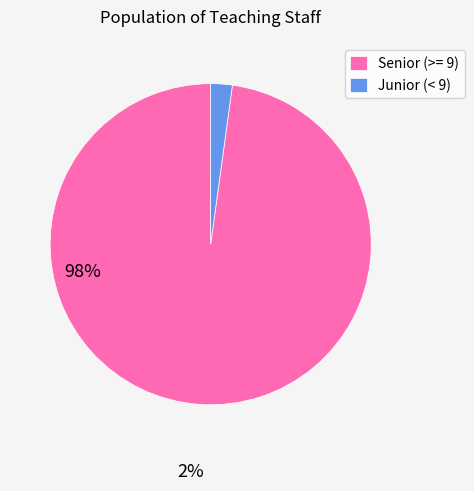

Is there any slice that represents more than half of the pie?

Yes